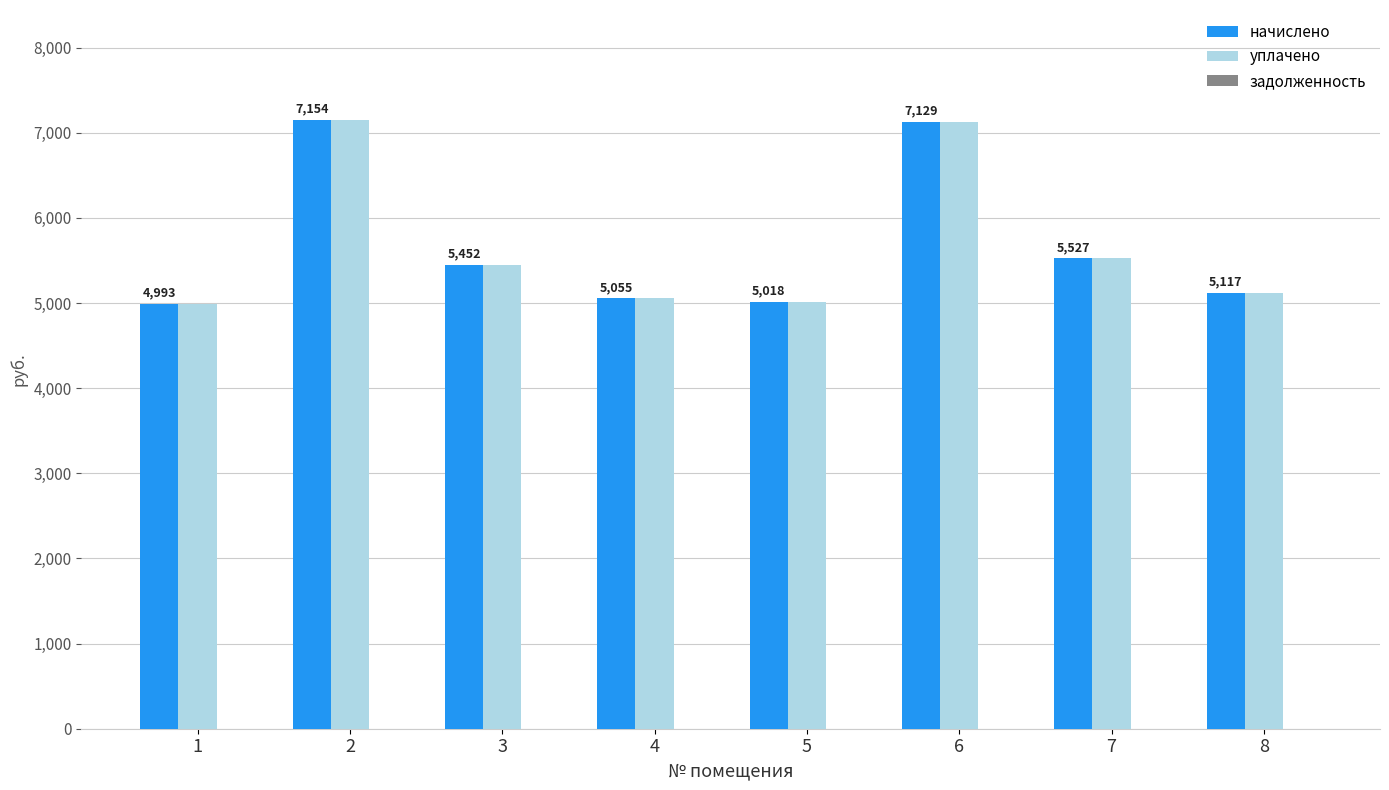

At which category does the chart reach its minimum across all series?

1